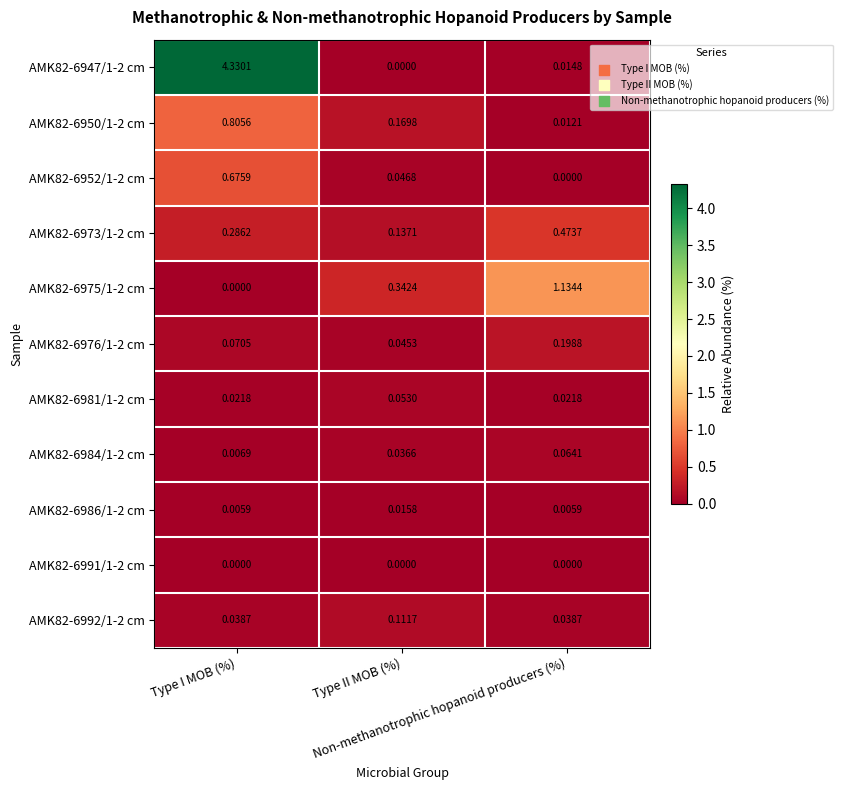

At which category is the sum across all series the highest?

Type I MOB (%)